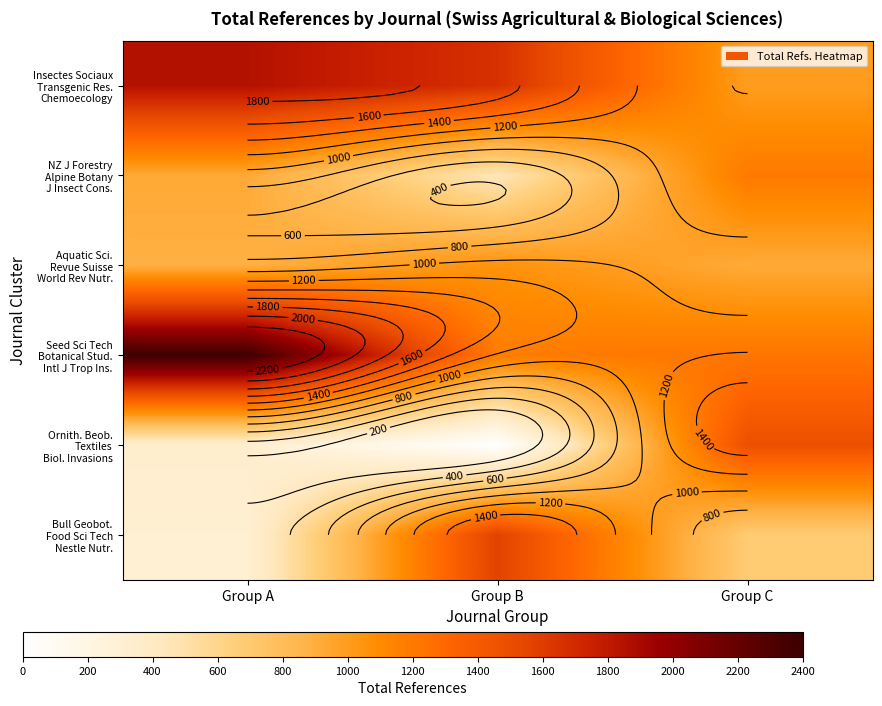

Which category has the lowest value across all series?

Group B